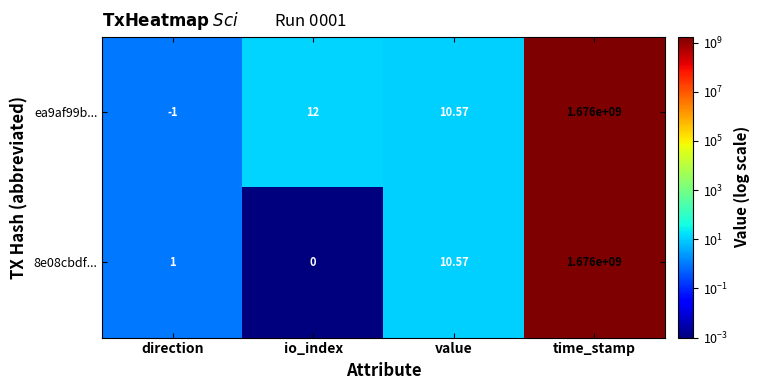

Where is 8e08cbdf... nearest to the value 838000000?

value